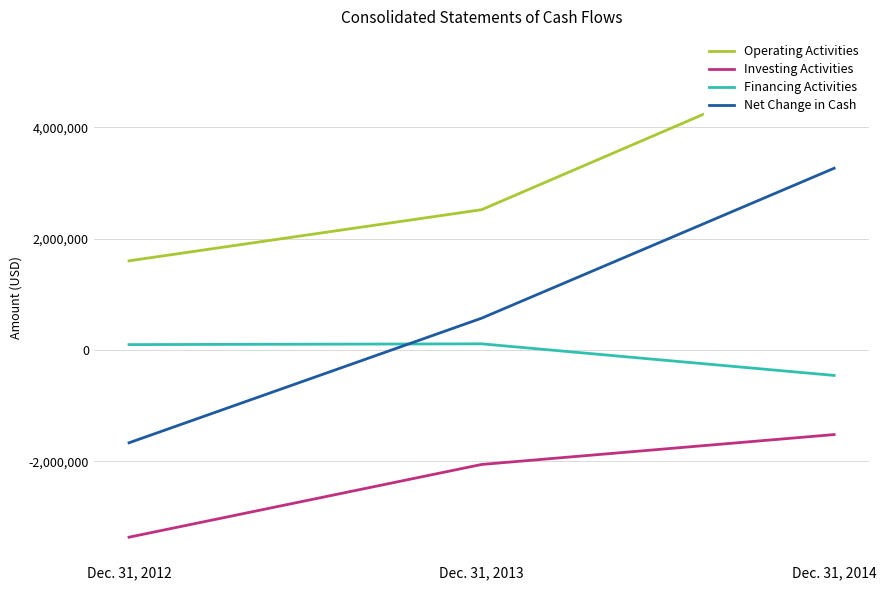

What is the sum of all Investing Activities values?

-6947379